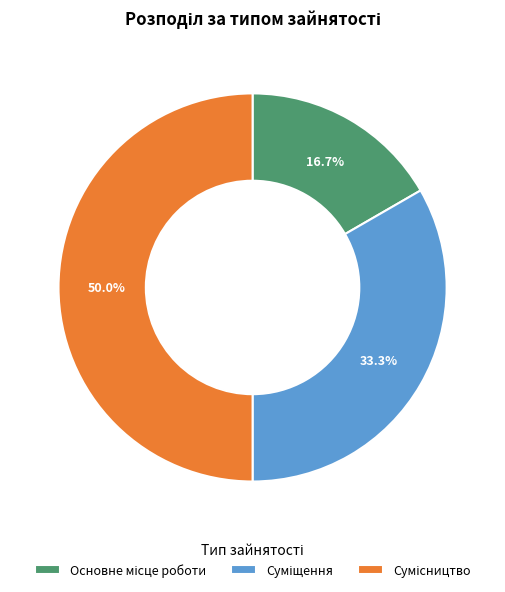

Combined, what portion of the pie is Суміщення and Основне місце роботи?

50.0%